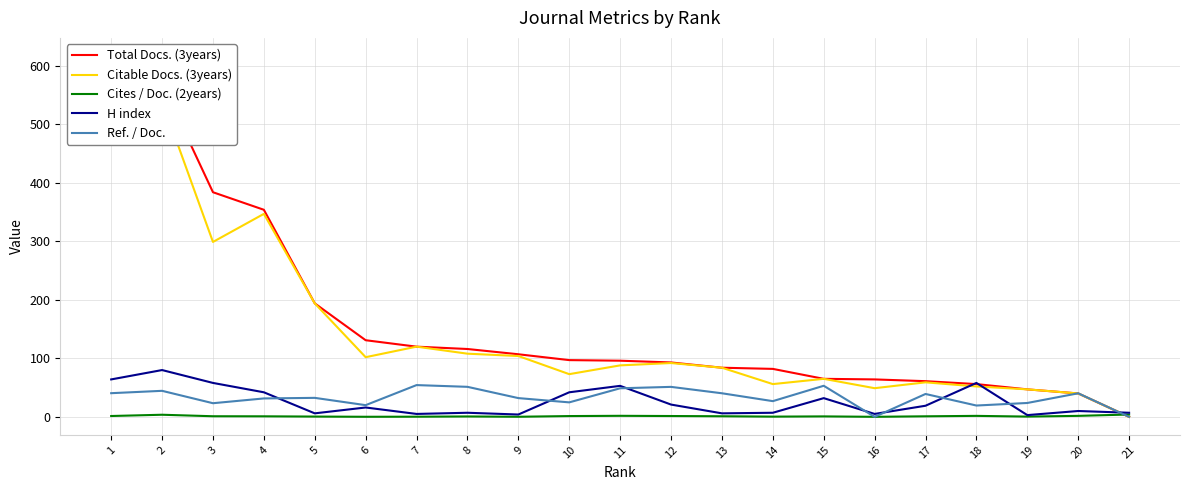

Is this an area chart (filled region under the line)?

No